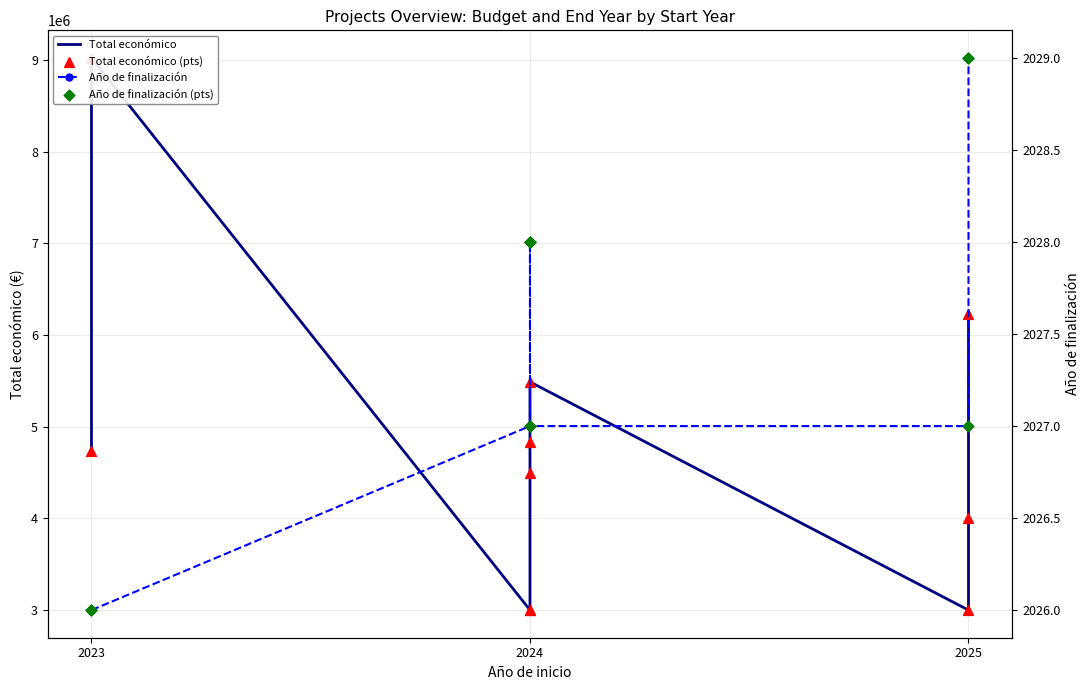

Which series contains the lowest Y value?

Año de finalización